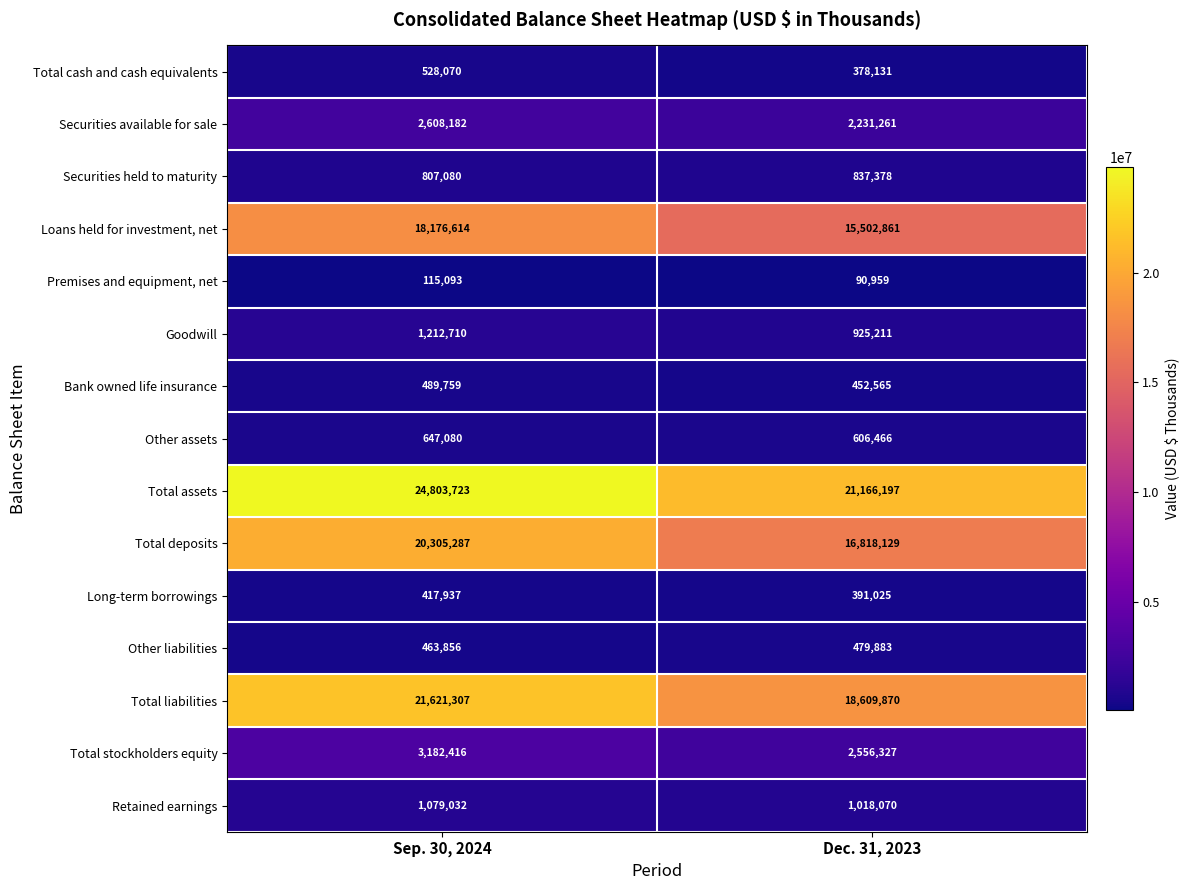

What is the difference between the Other assets values at Sep. 30, 2024 and Dec. 31, 2023?

40614